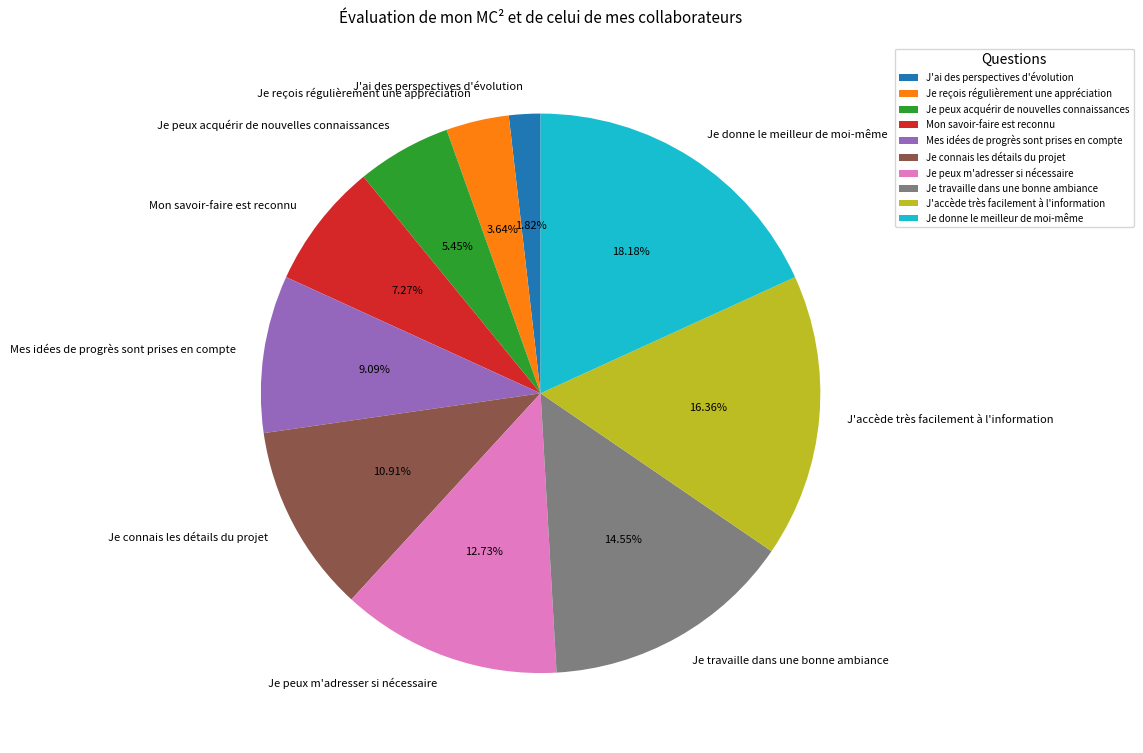

Does any single category account for the majority?

No